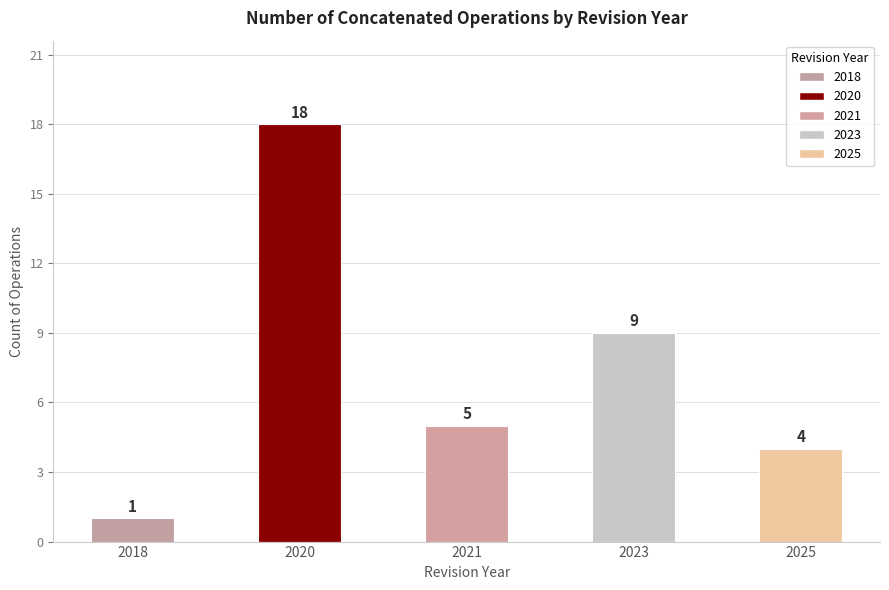

Between 2021 and 2018, which is larger?

2021